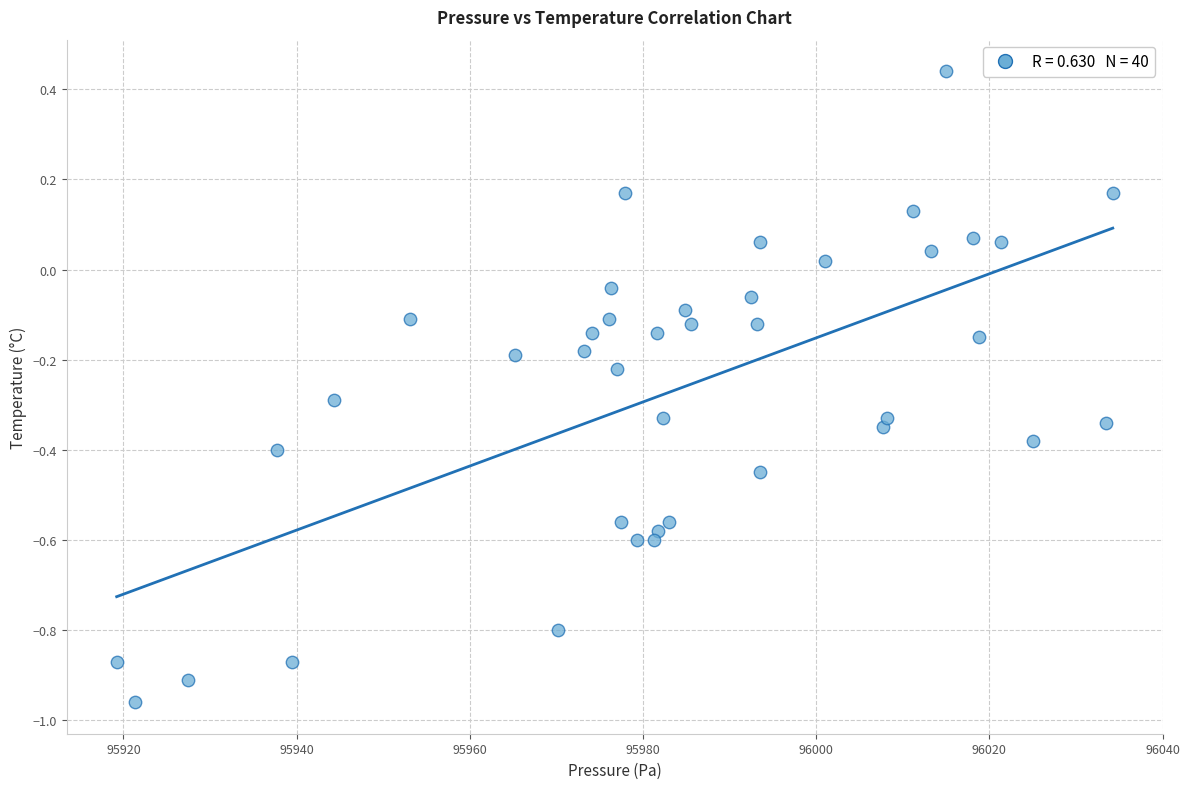

What is the range of Y values (max minus min)?

1.4